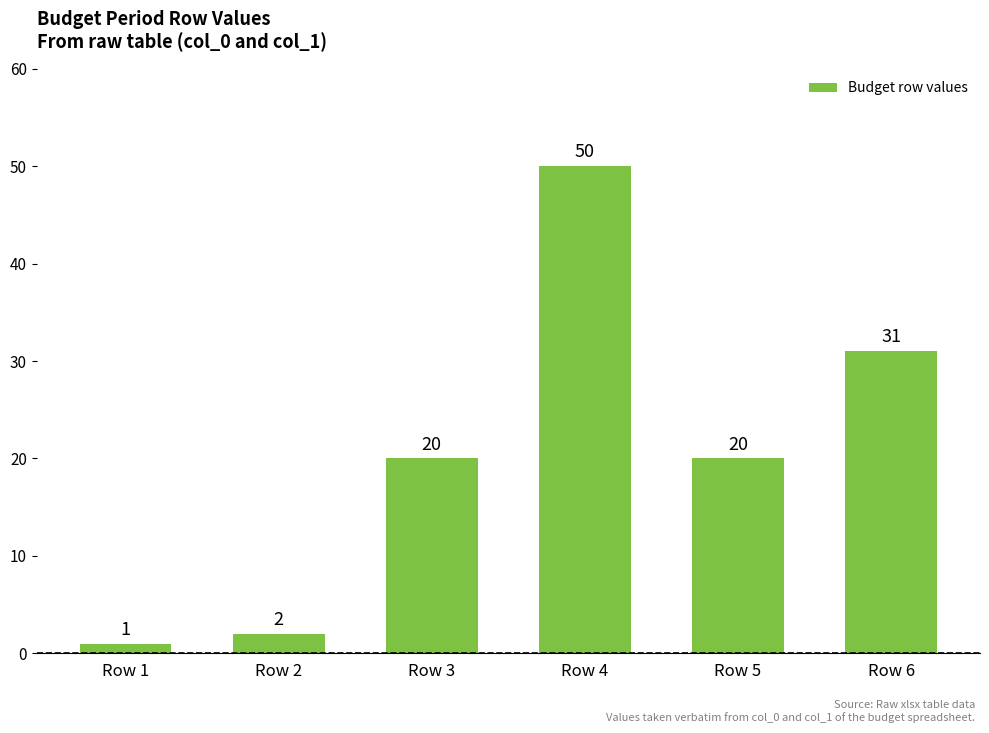

Are the bars grouped side by side (vs. stacked)?

No